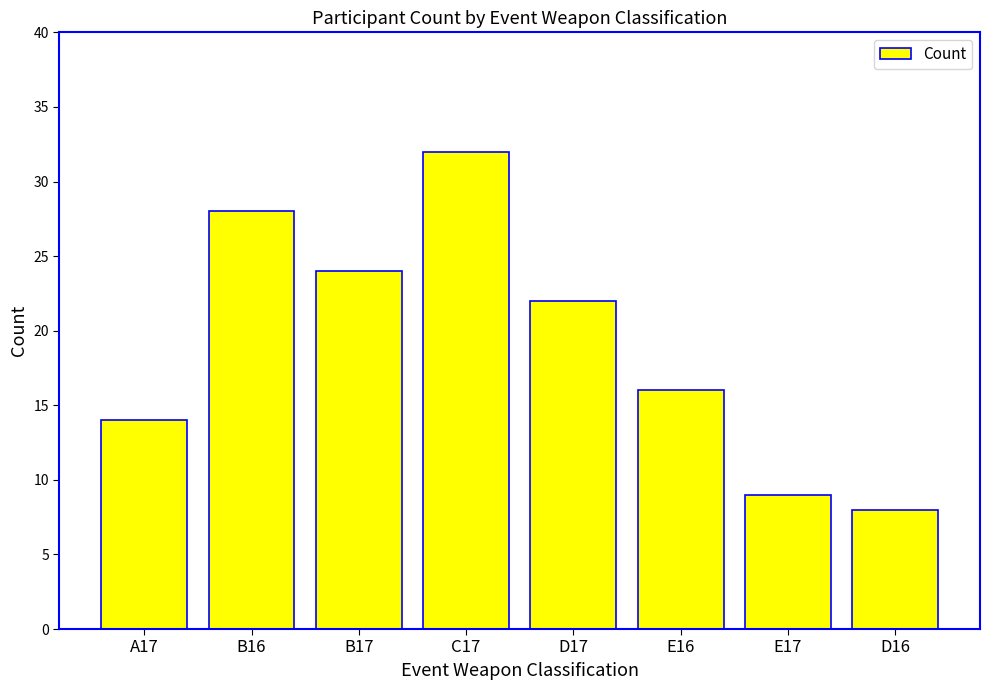

What is the label of the 2nd bar from the left?

B16